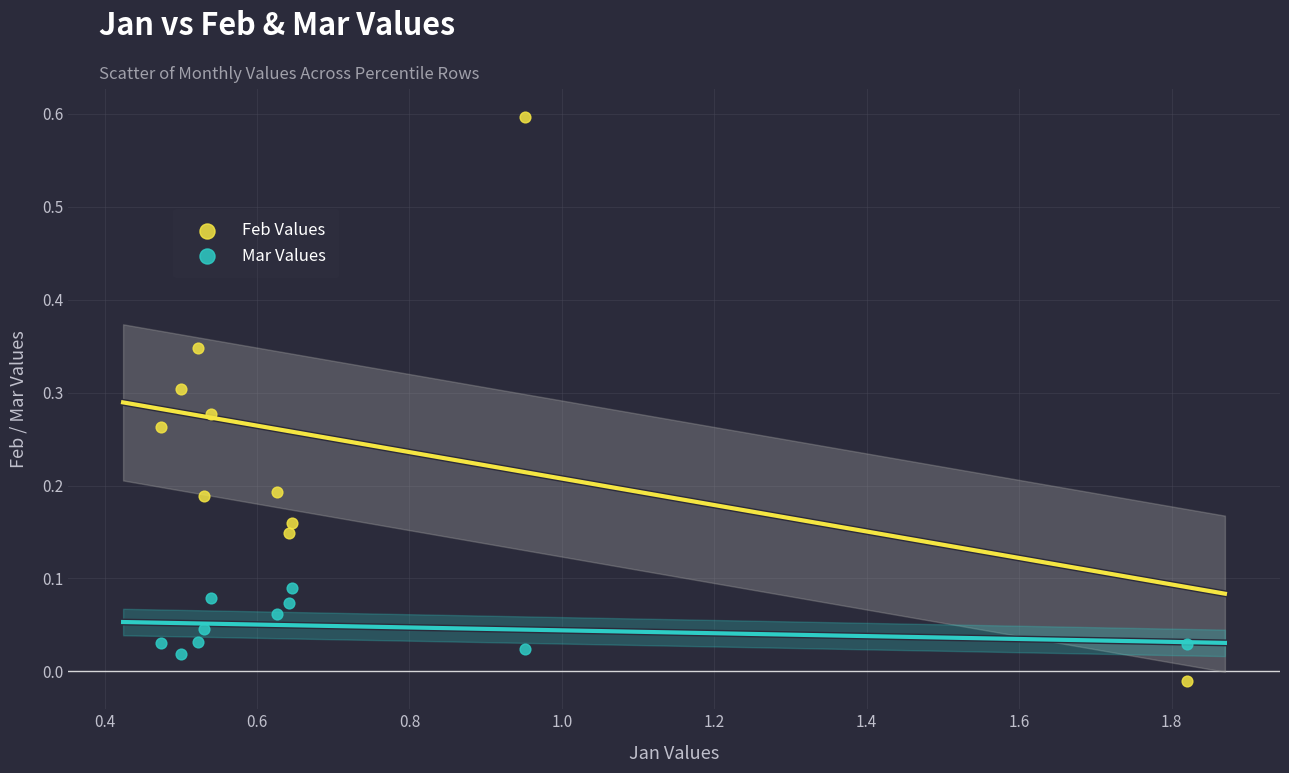

Which series reaches the minimum Y coordinate?

Feb Values